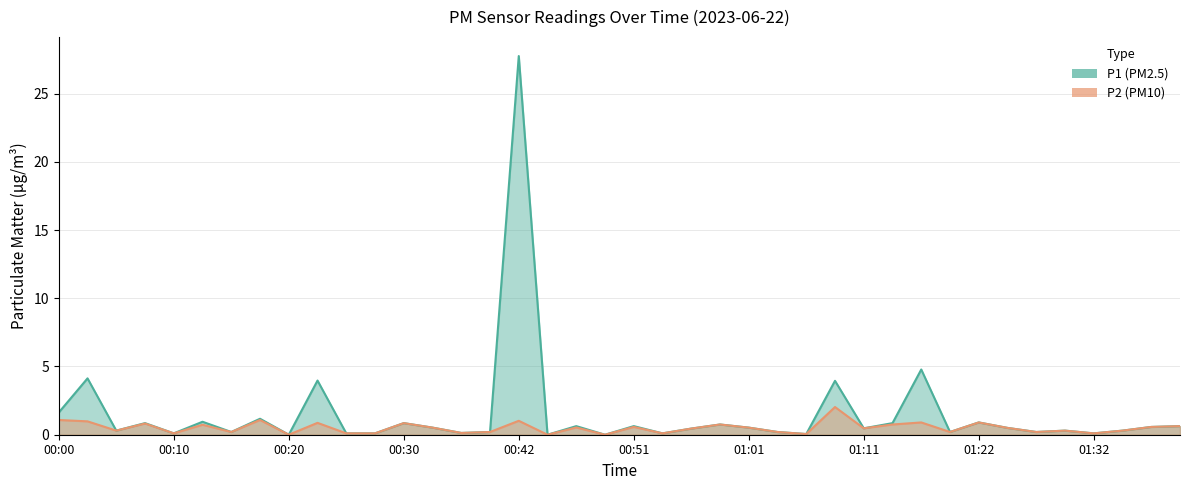

What is the difference between the maximum and minimum values in the P2 series?

2.0